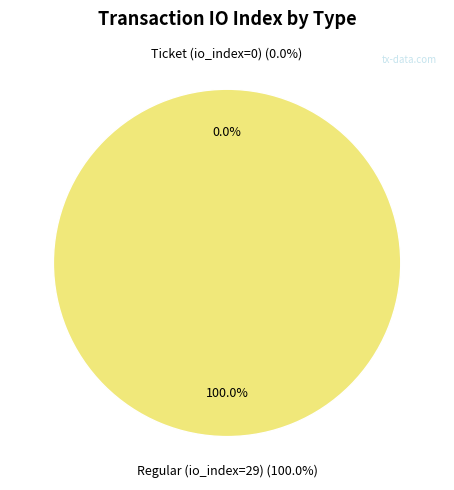

To the nearest percent, what is the combined percentage of Ticket (io_index=0) and Regular (io_index=29)?

100%